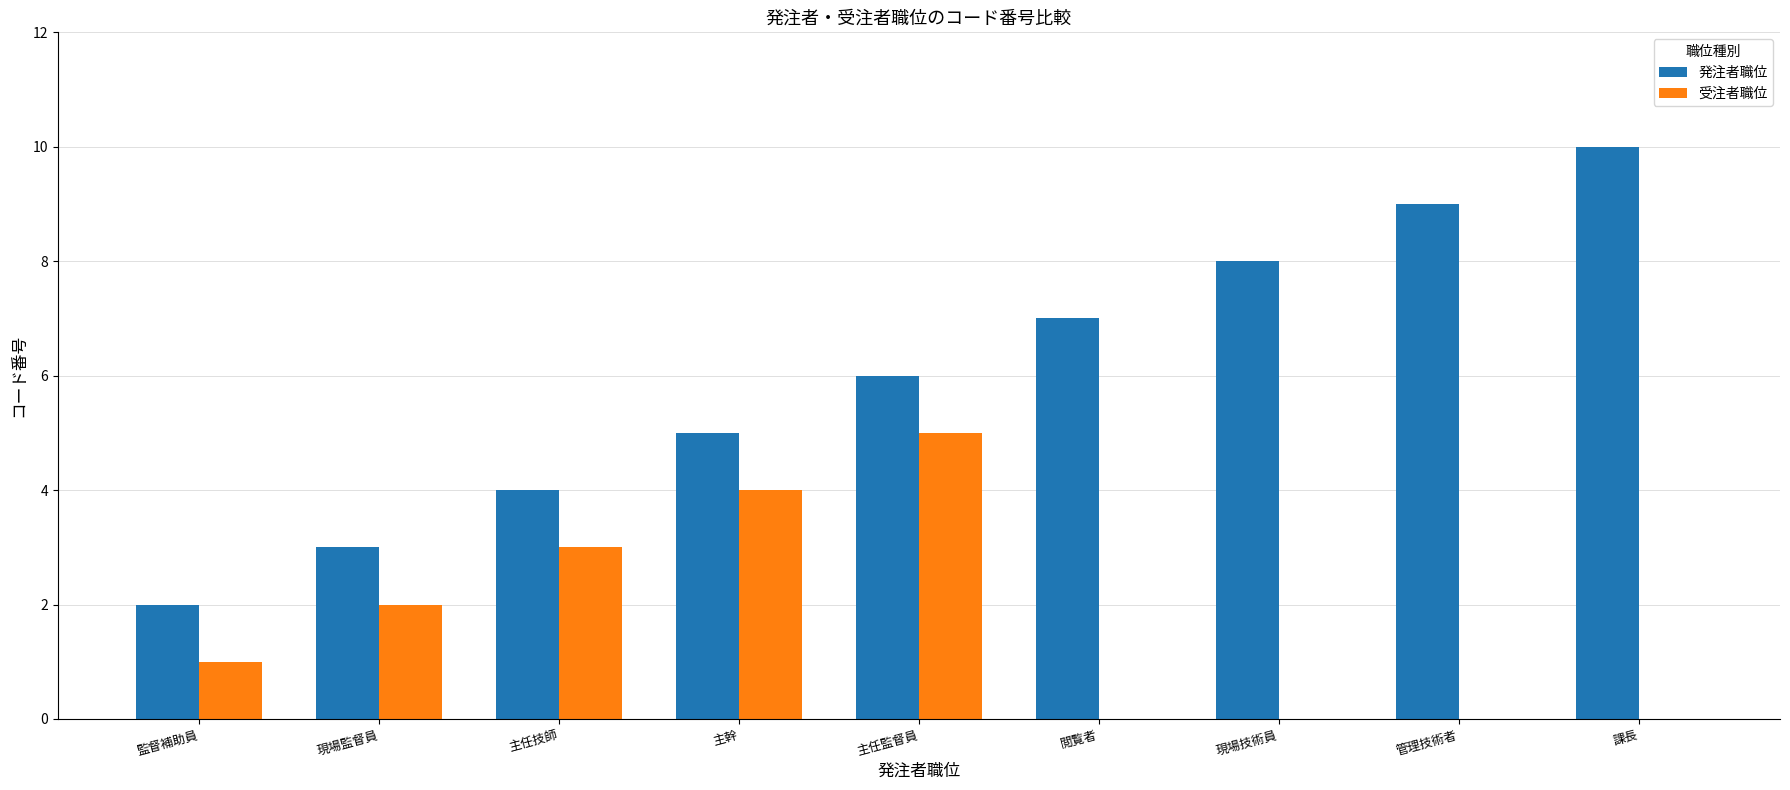

Which series has the largest total across all categories?

発注者職位